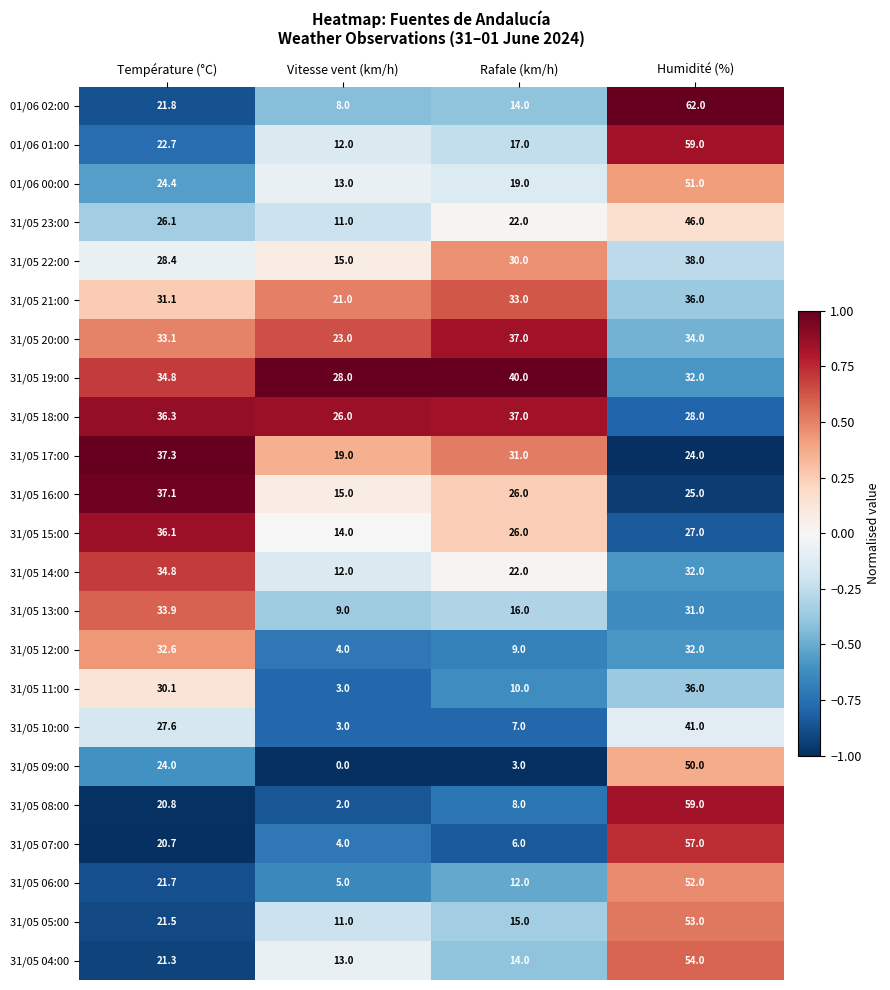

What is the total value across all series at Rafale (km/h)?

454.0